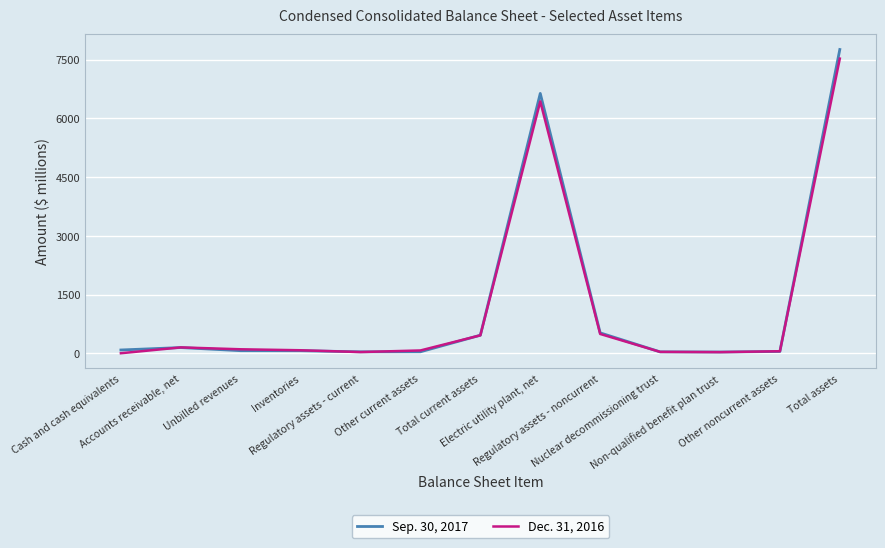

Between which two adjacent categories do Sep. 30, 2017 and Dec. 31, 2016 first intersect?

Cash and cash equivalents and Accounts receivable, net